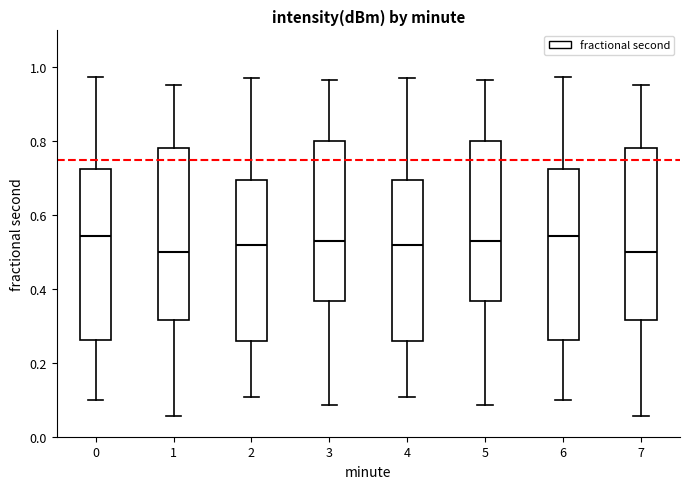

Where does the median line of the box at x = 5 sit on the y-axis? The values are not printed on the chart, so give them approximately, as read against the axis.

0.52